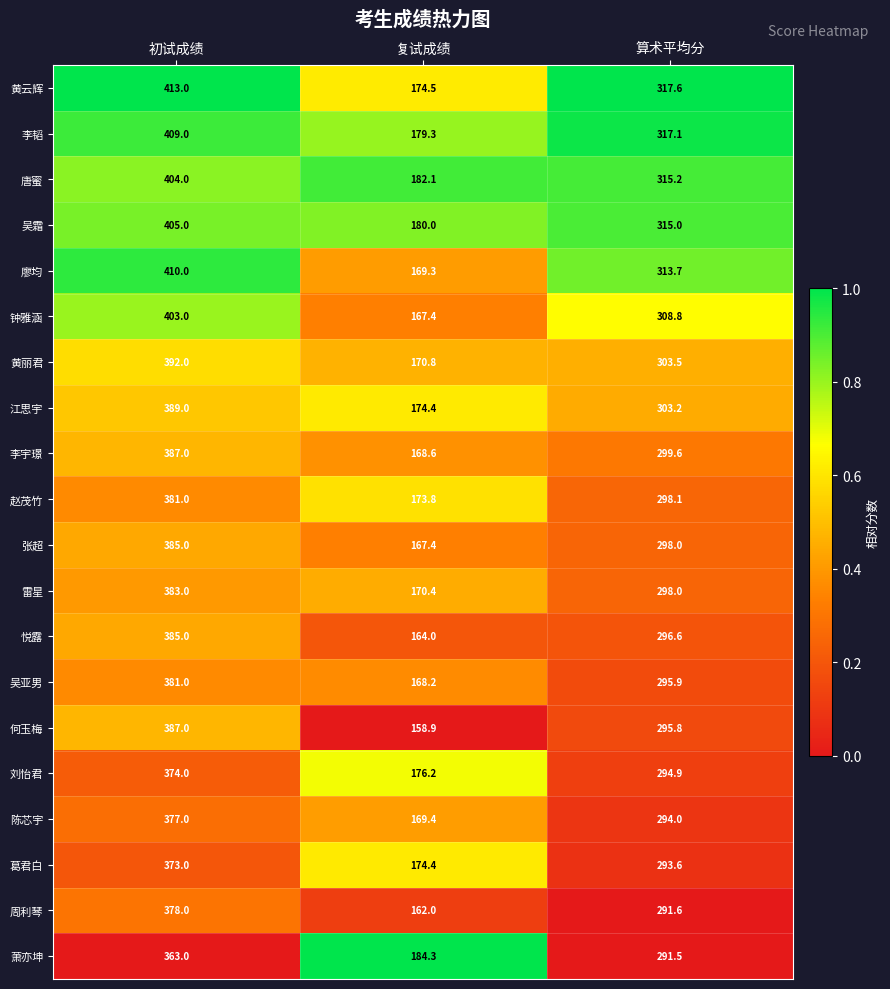

What value does the 萧亦坤 series have at 算术平均分?

291.5